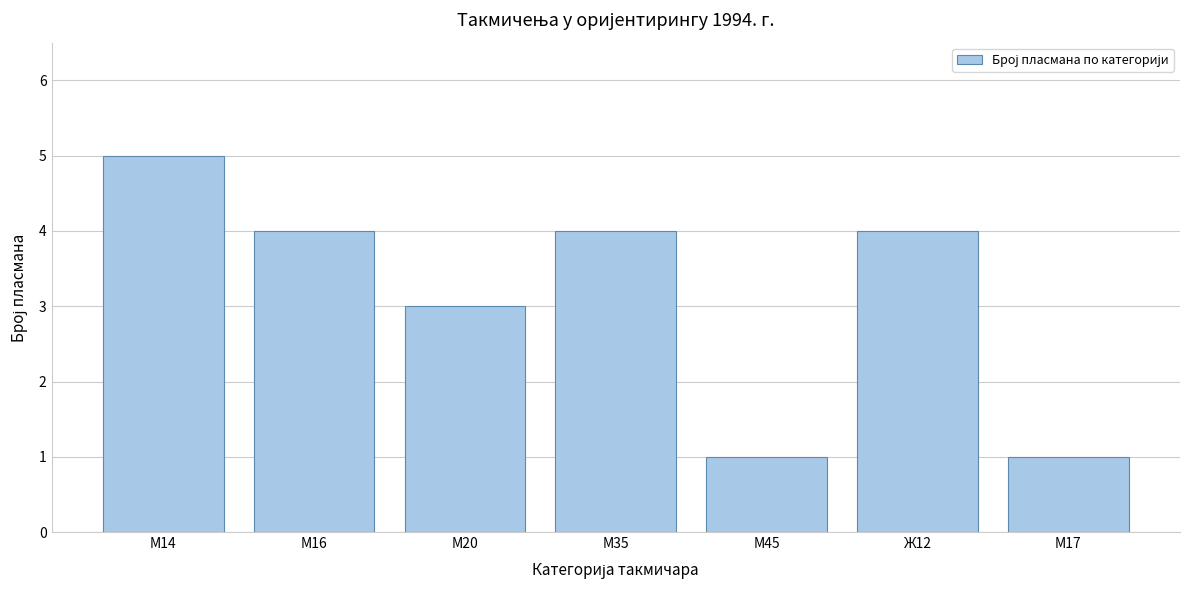

Reading left to right, list all the values displayed in this chart.

М14=5	М16=4	М20=3	М35=4	М45=1	Ж12=4	М17=1